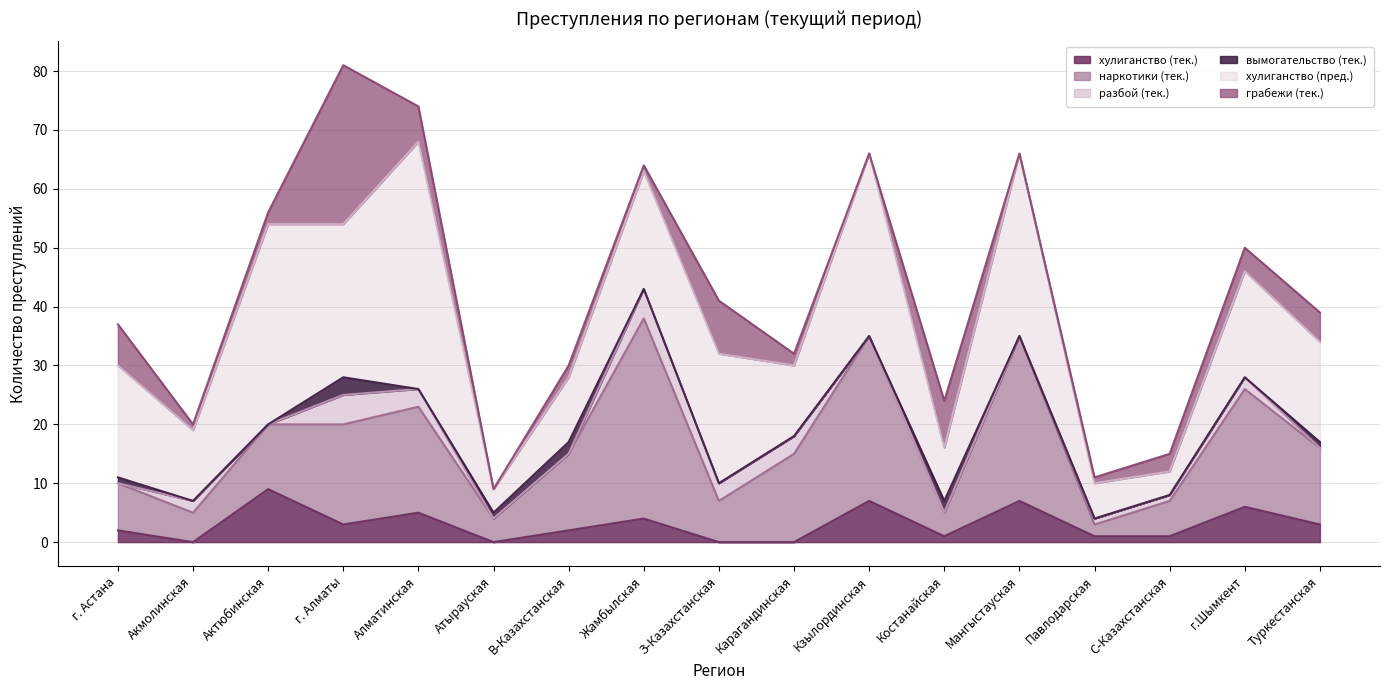

How many series are shown in this chart?

6